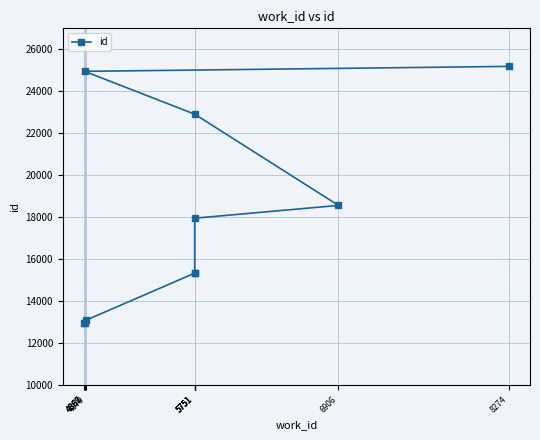

True or false: the data has more than 1 interior local peaks.

False